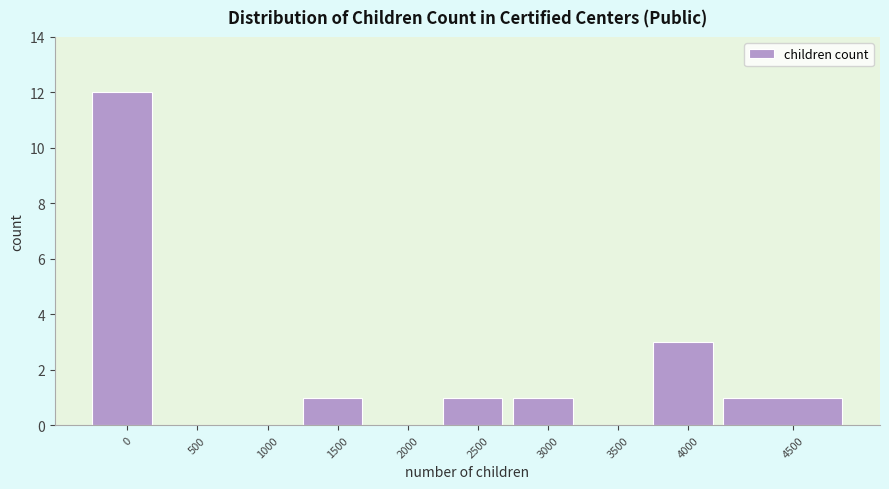

Reading left to right, list all the values displayed in this chart.

0=12	500=0	1000=0	1500=1	2000=0	2500=1	3000=1	3500=0	4000=3	4500=1